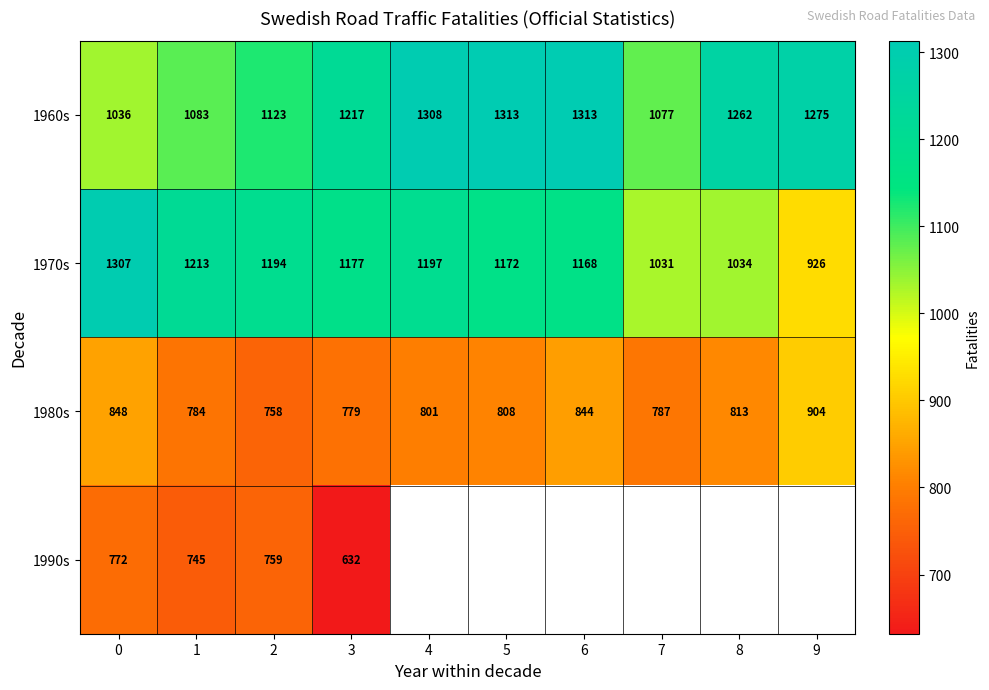

Which label corresponds to the smallest value in the chart?

3